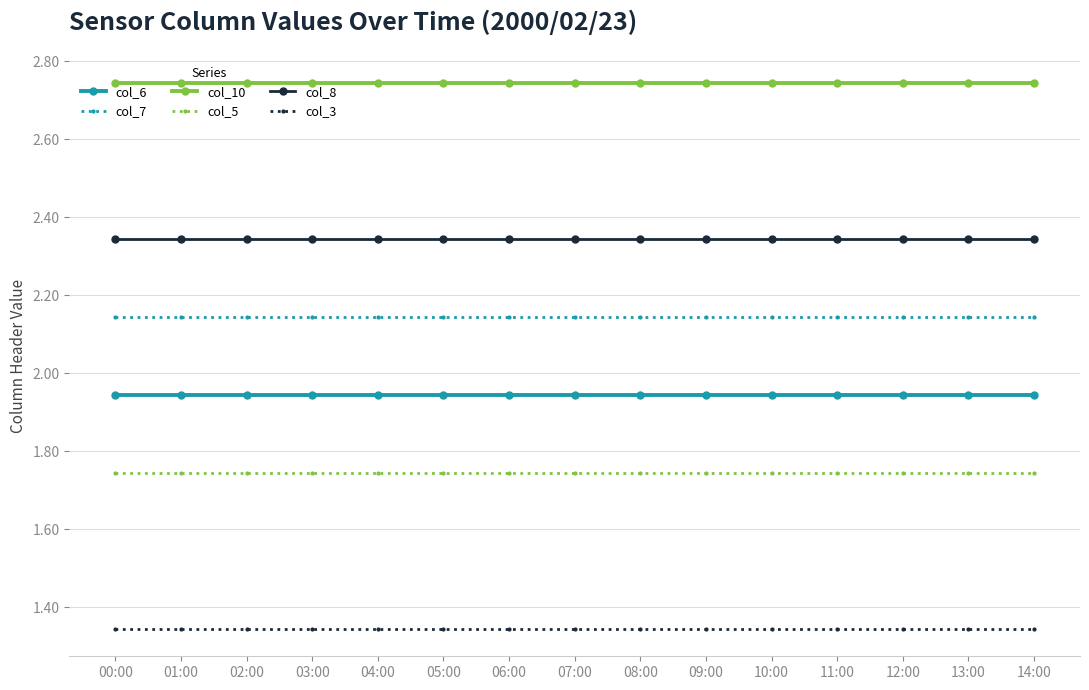

What is the sum of the col_6 values at 10:00 and 12:00?

3.9